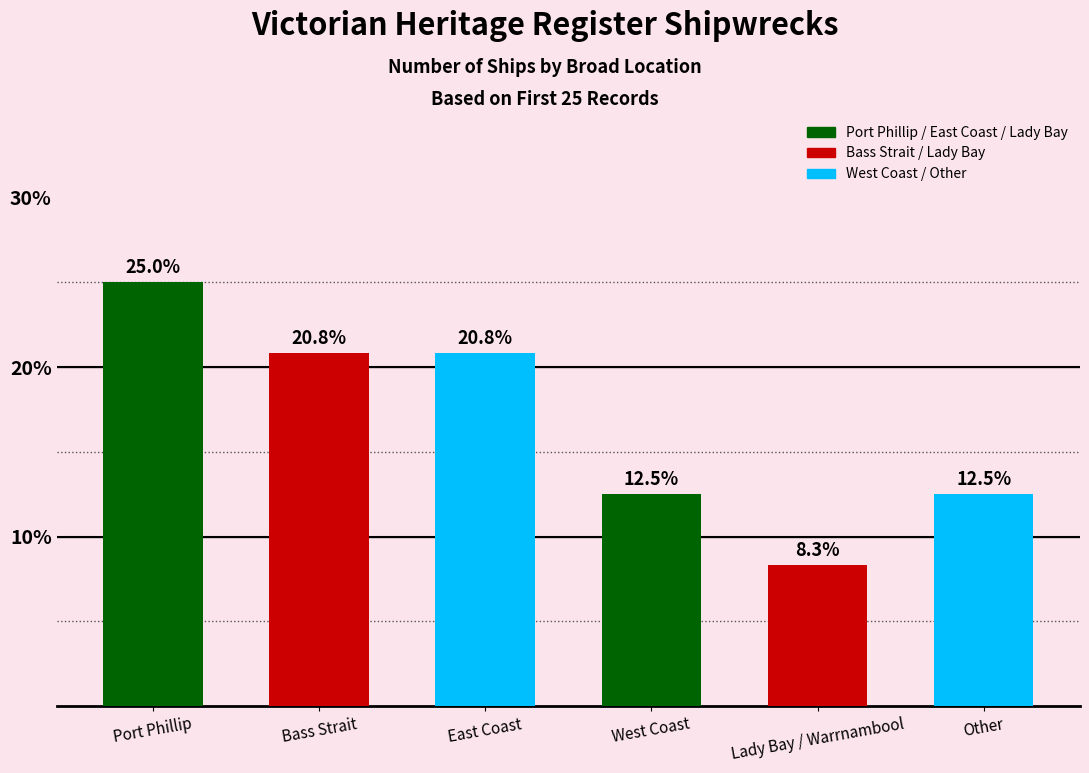

How many categories are shown in the chart?

6